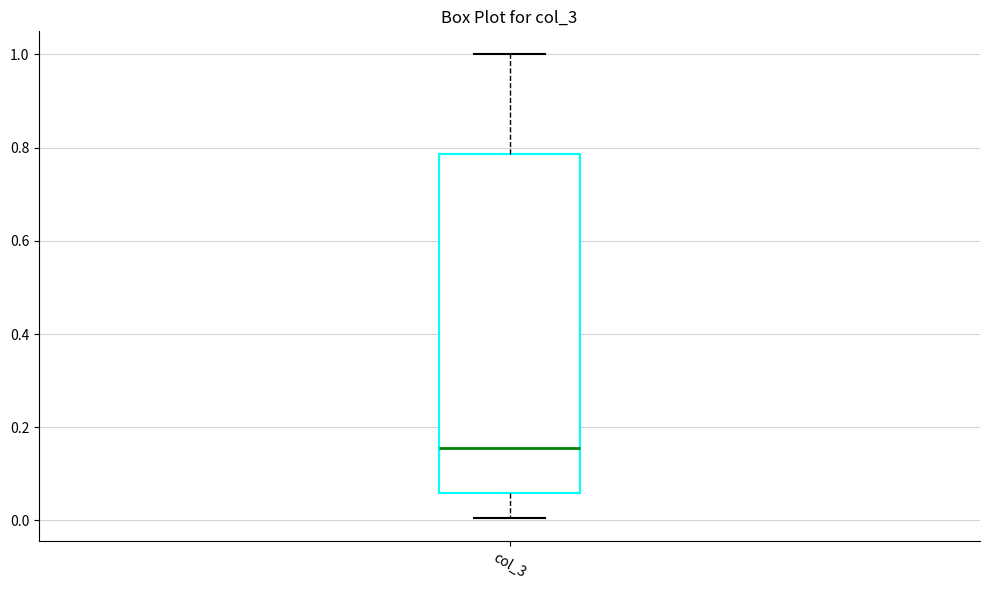

Transcribe this box plot: give where the median line is, the range the box spans, and where the two whiskers end, as read against the y-axis. The values are not printed on the chart, so give them approximately, as read against the axis.

median 0.16, box 0.06 to 0.78, whiskers 0.00 to 1.00